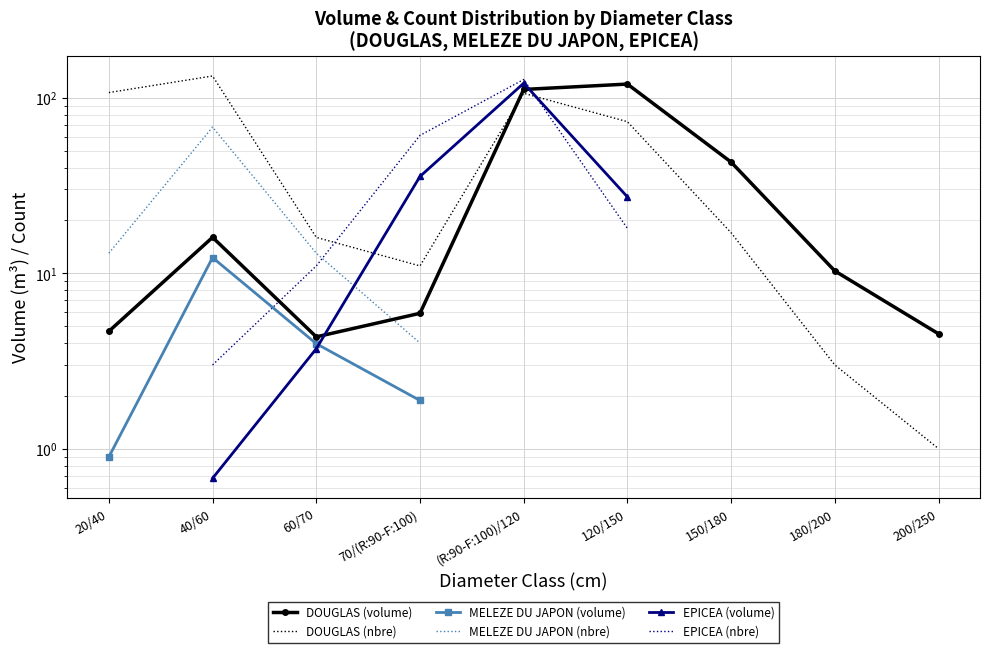

In DOUGLAS (volume), how many points are higher than both neighbors (excluding endpoints)?

2